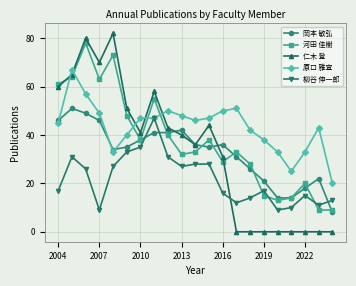

Which series has the largest total across all categories?

原口 雅宣